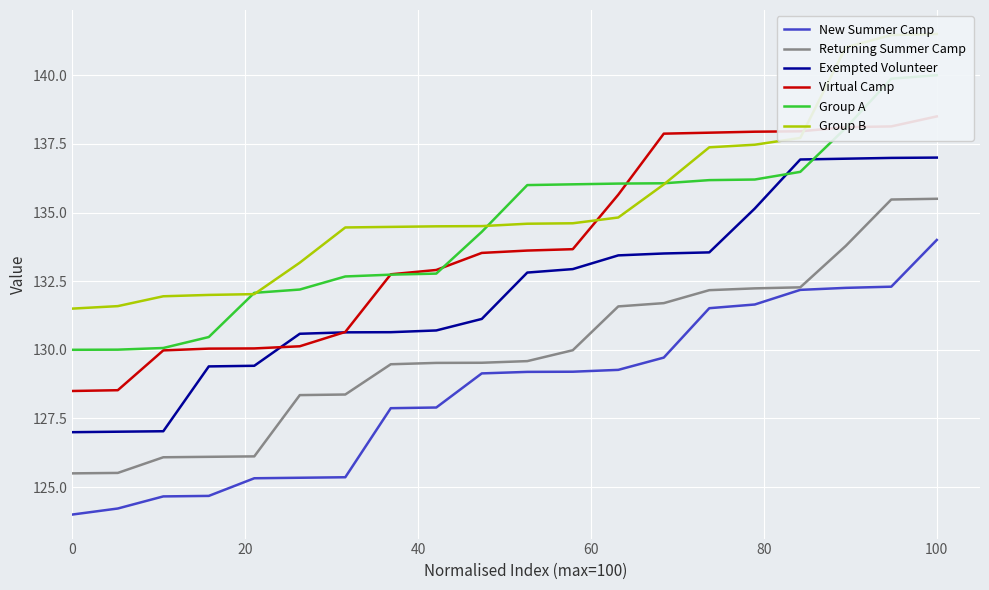

Reading left to right, transcribe all the data shown in this chart.

New Summer Camp: 124.0	124.2	124.7	124.7	125.3	125.3	125.4	127.9	127.9	129.1	129.2	129.2	129.3	129.7	131.5	131.6	132.2	132.3	132.3	134.0
Returning Summer Camp: 125.5	125.5	126.1	126.1	126.1	128.4	128.4	129.5	129.5	129.5	129.6	130.0	131.6	131.7	132.2	132.2	132.3	133.8	135.5	135.5
Exempted Volunteer: 127.0	127.0	127.0	129.4	129.4	130.6	130.6	130.6	130.7	131.1	132.8	132.9	133.4	133.5	133.5	135.1	136.9	137.0	137.0	137.0
Virtual Camp: 128.5	128.5	130.0	130.0	130.1	130.1	130.7	132.8	132.9	133.5	133.6	133.7	135.7	137.9	137.9	137.9	138.0	138.1	138.1	138.5
Group A: 130.0	130.0	130.1	130.5	132.1	132.2	132.7	132.7	132.8	134.3	136.0	136.0	136.1	136.1	136.2	136.2	136.5	138.1	139.9	140.0
Group B: 131.5	131.6	131.9	132.0	132.0	133.2	134.5	134.5	134.5	134.5	134.6	134.6	134.8	136.0	137.4	137.5	137.7	141.0	141.5	141.5